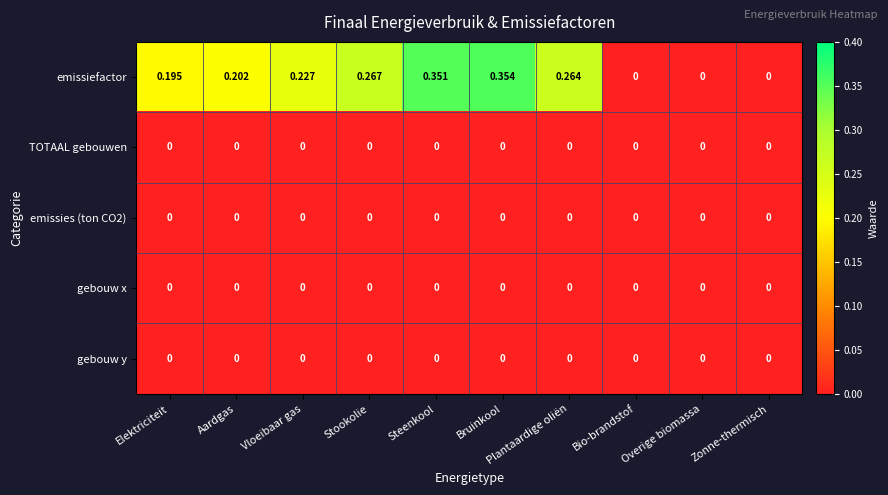

Which series has the largest total across all categories?

emissiefactor